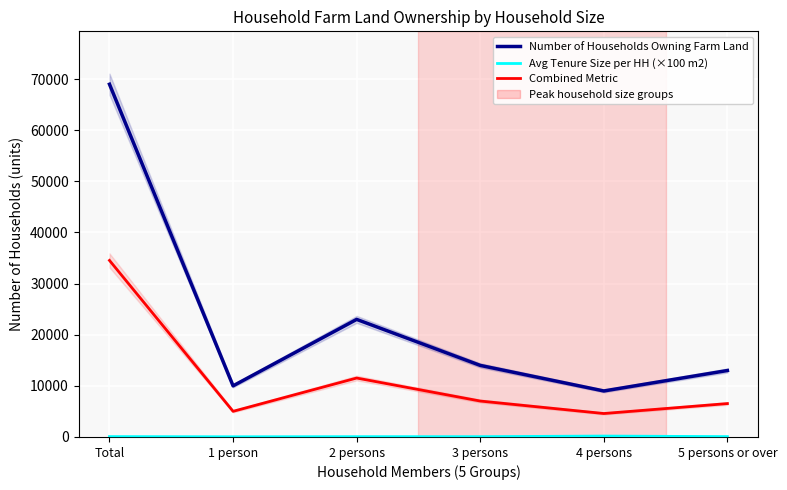

What is the difference between the Number of Households Owning Farm Land values at 4 persons and Total?

60000.0